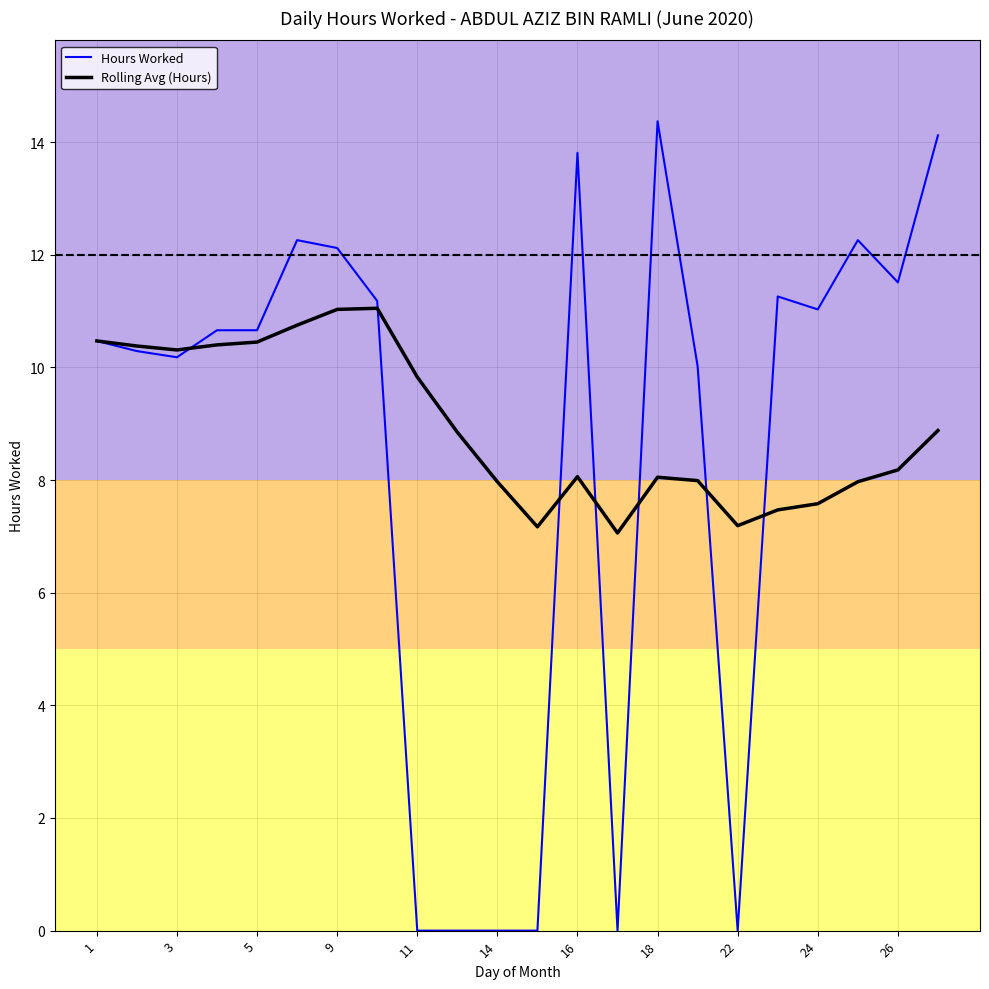

List the series in order of their peak value, highest first.

Hours Worked, Rolling Avg (Hours)